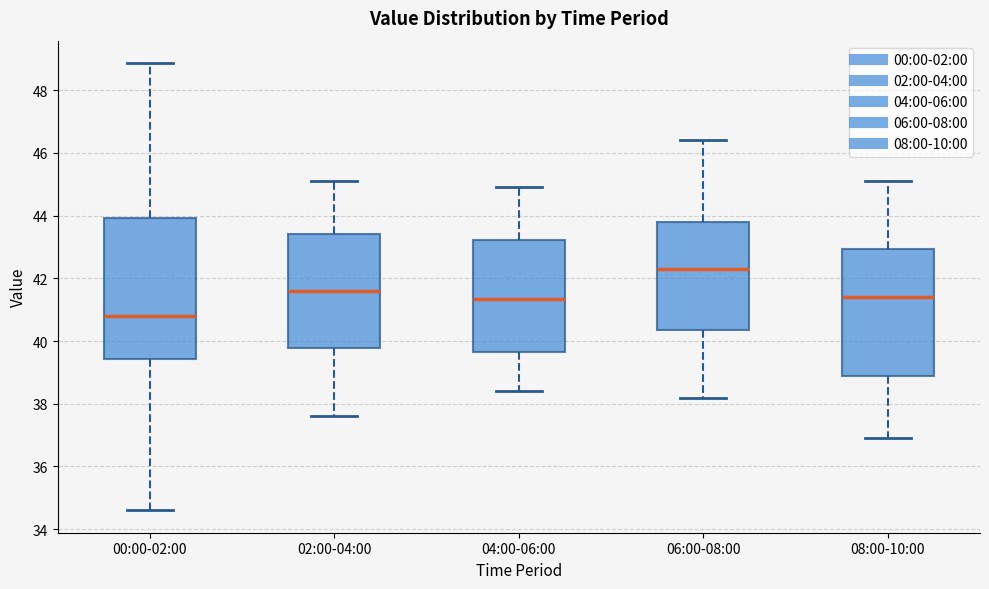

Which box's median line is the lowest?

00:00-02:00